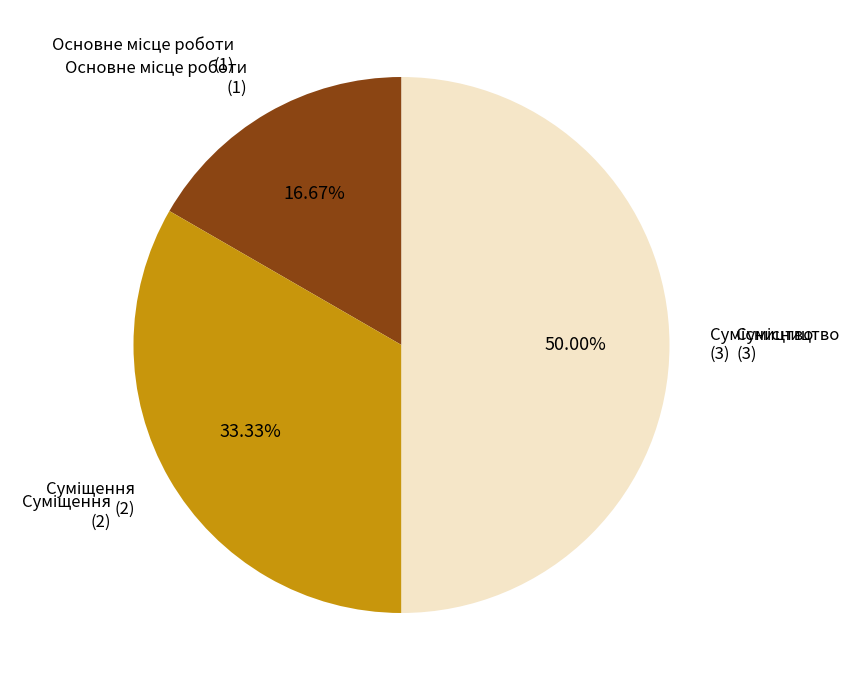

How many segments does this pie chart have?

3